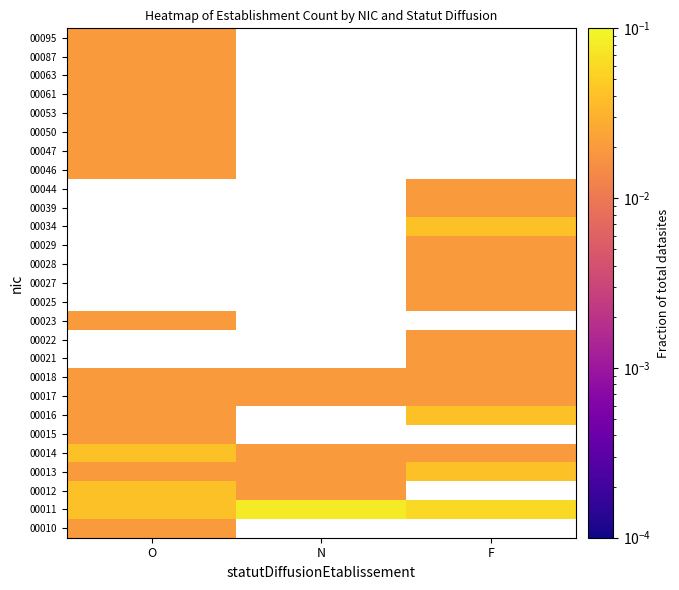

What is the greatest value displayed?

0.1